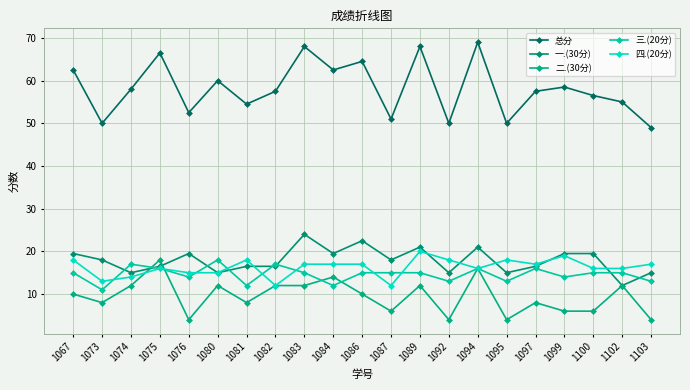

What is the smallest value displayed?

4.0